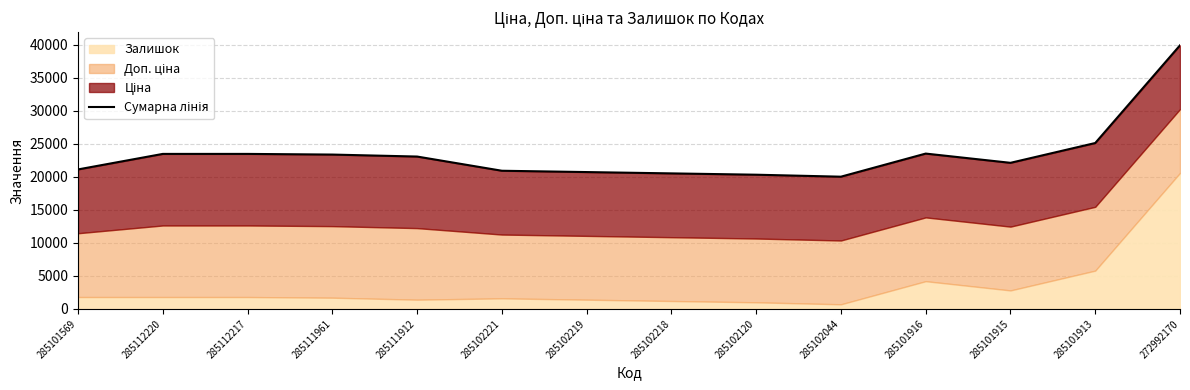

What is the change in value from 285102120 to 285101915?

+1800.0